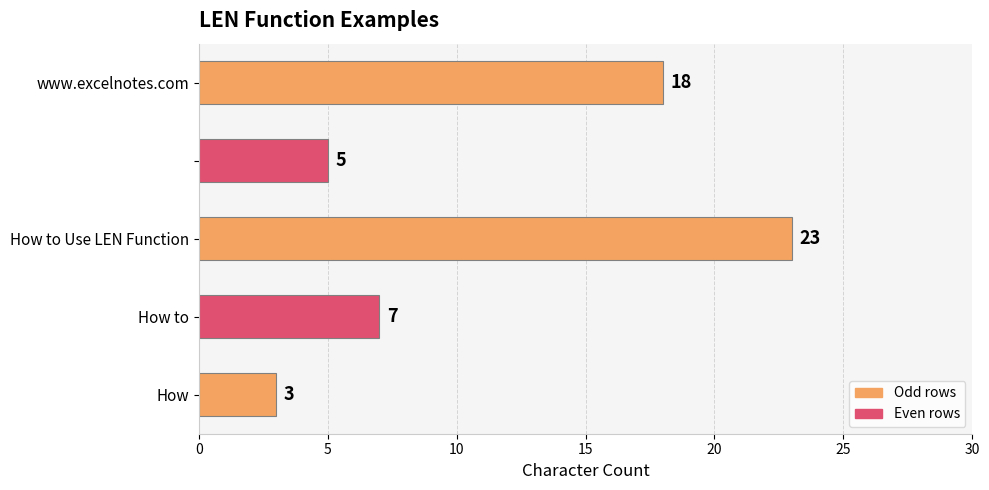

What is the difference between the second highest and minimum values?

15